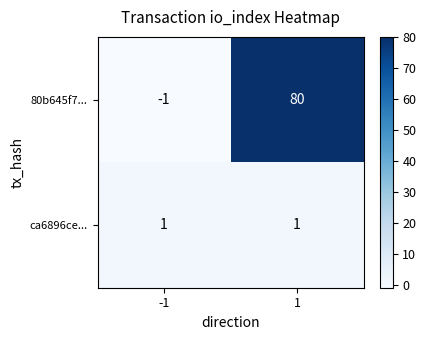

Reading left to right, transcribe all the data shown in this chart.

80b645f7...: -1=-1	1=80
ca6896ce...: -1=1	1=1